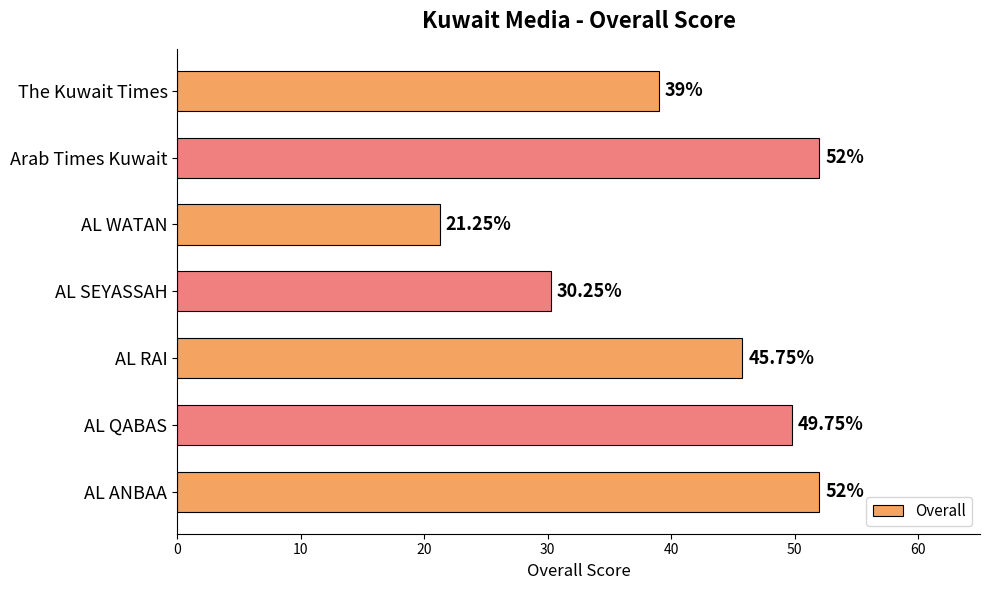

What is the label of the 6th bar from the top?

AL QABAS